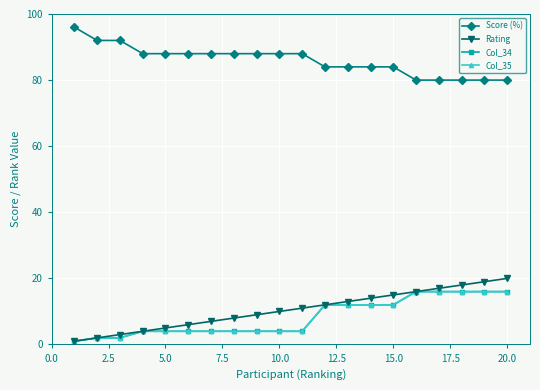

What is the difference between the maximum and minimum values in the Rating series?

19